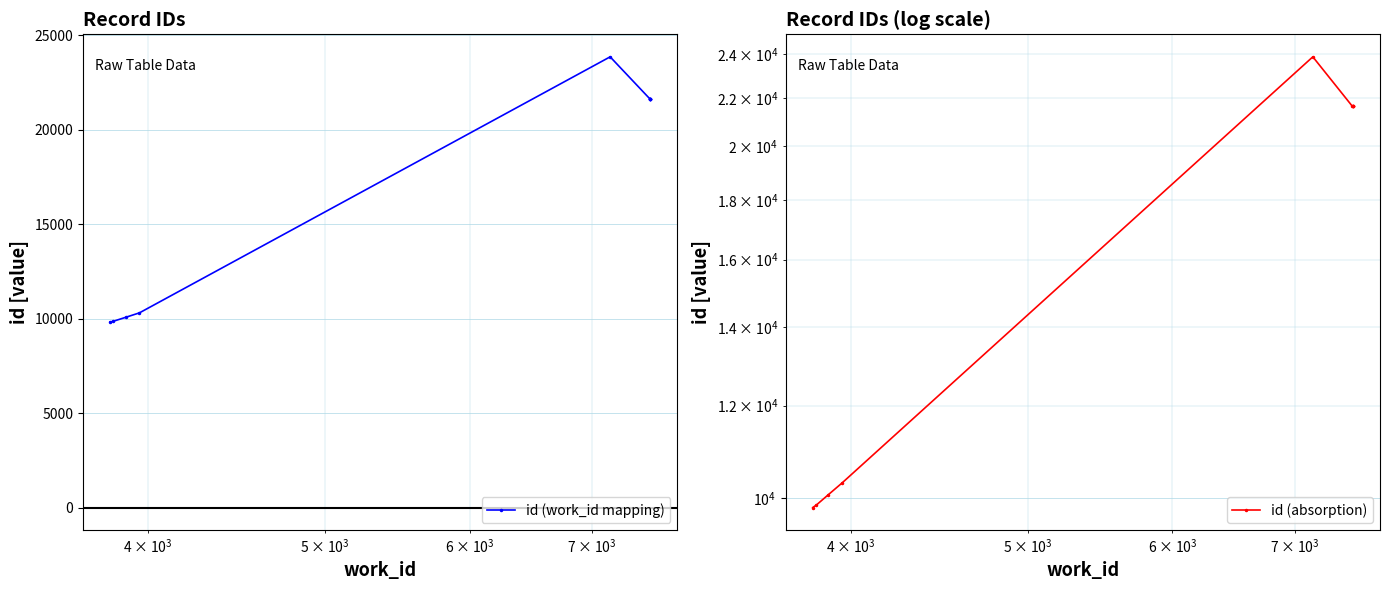

In id (absorption), how many points are lower than both neighbors (excluding endpoints)?

1